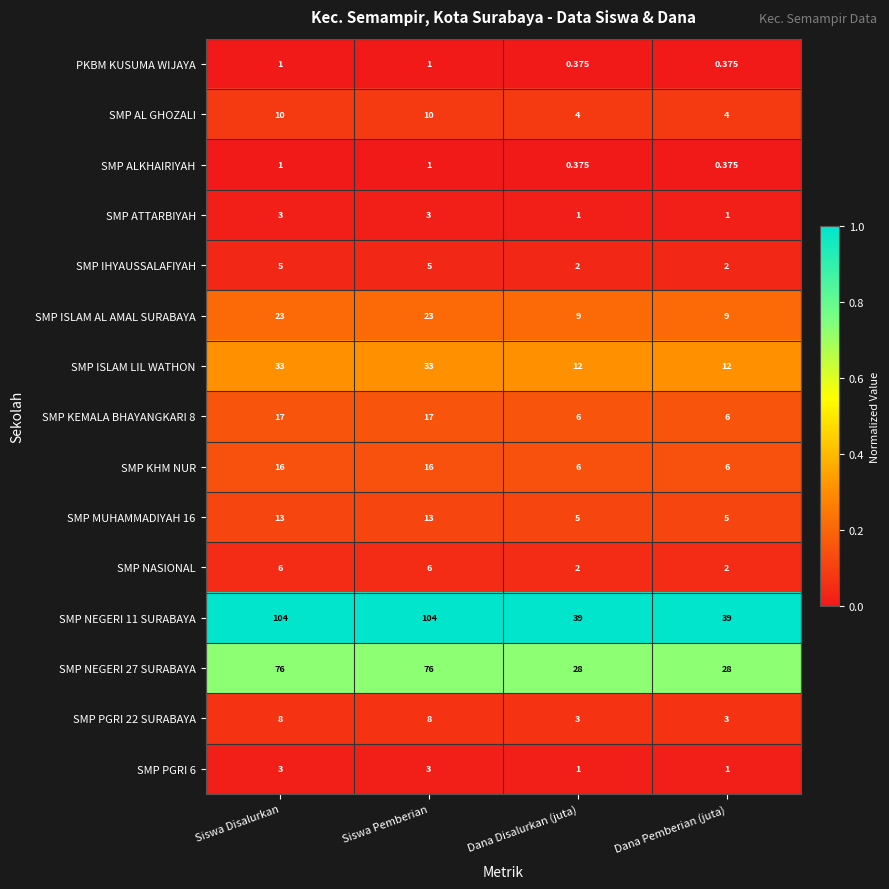

Between Siswa Pemberian and Dana Disalurkan (juta), which series saw the biggest shift?

SMP NEGERI 11 SURABAYA